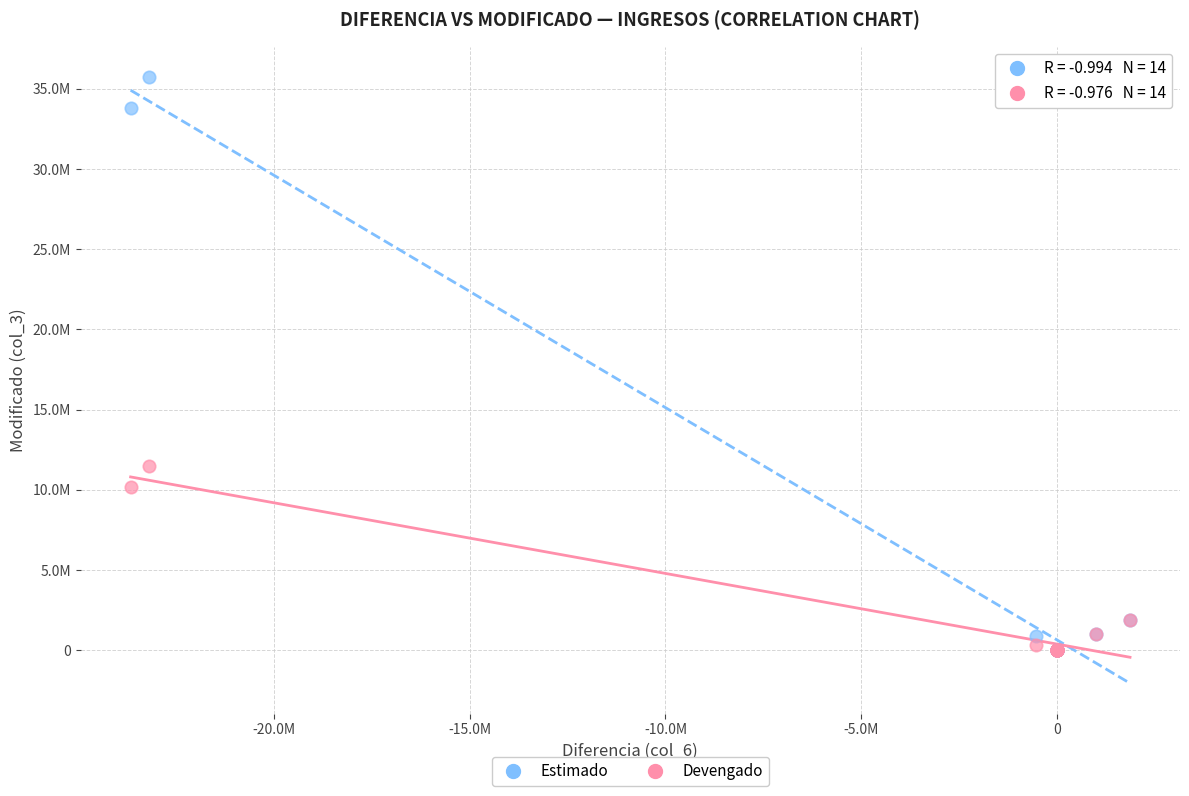

What are all the series names shown in the legend?

Estimado, Devengado